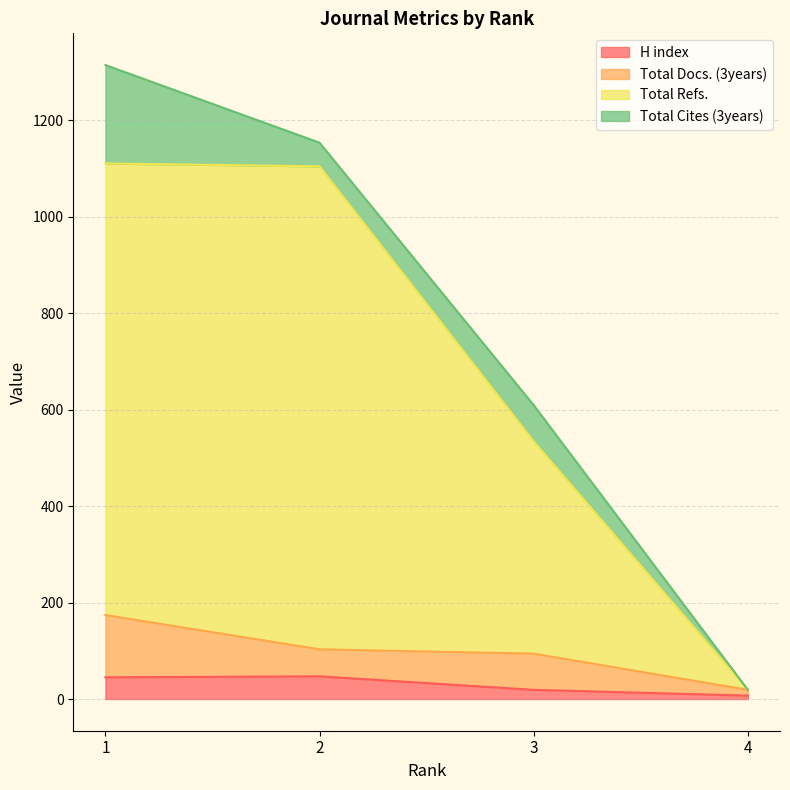

What is the maximum value for H index?

47